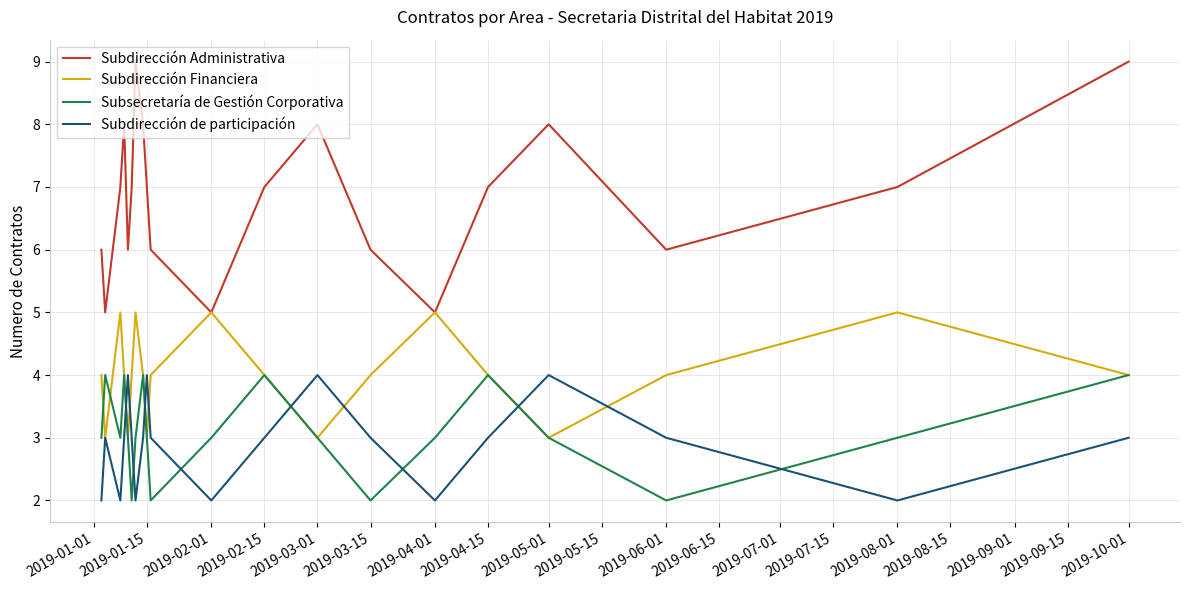

What is the average value of the Subsecretaría de Gestión Corporativa series?

3